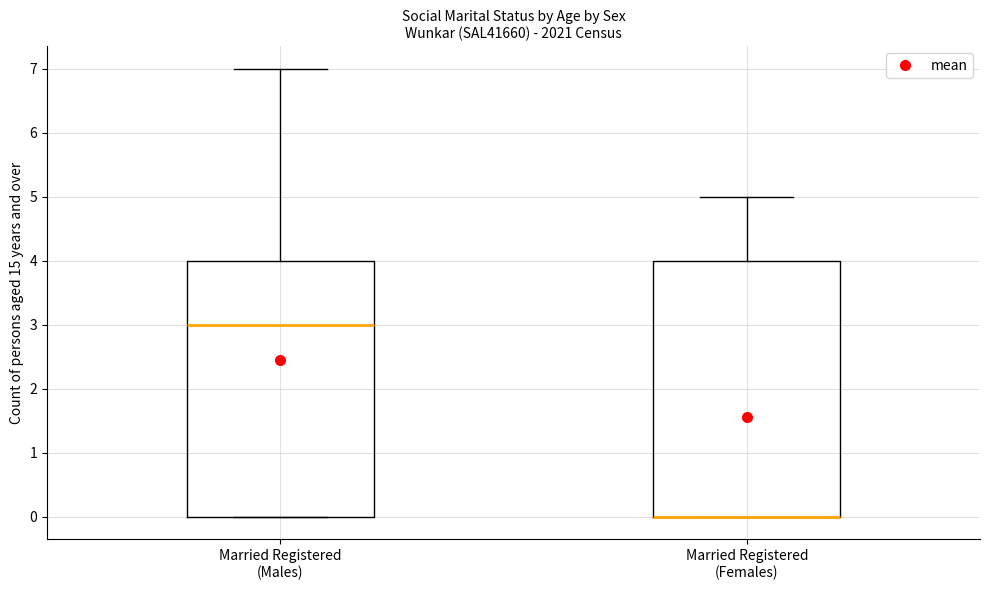

Reading left to right, read every box against the y-axis: the position of its median line, the range the box covers, and the ends of its whiskers. The values are not printed on the chart, so give them approximately, as read against the axis.

Married Registered (Males): median 3, box 0 to 4, whiskers 0 to 7
Married Registered (Females): median 0 (drawn on the box's lower edge), box 0 to 4, whiskers 0 to 5